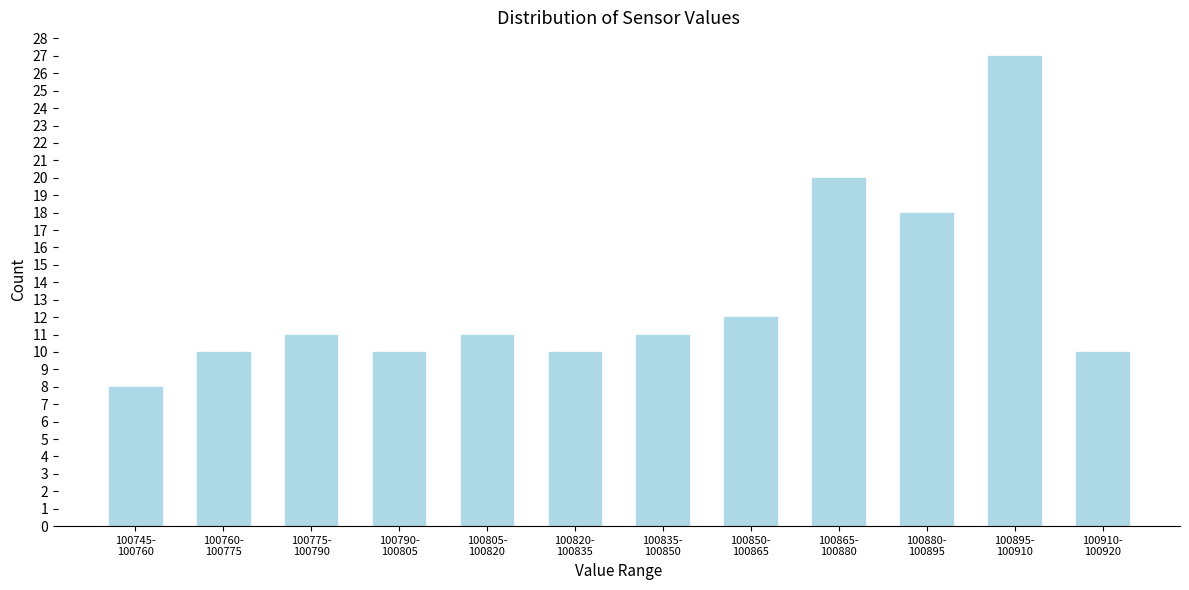

Reading left to right, what are all the values shown in this chart?

8	10	11	10	11	10	11	12	20	18	27	10